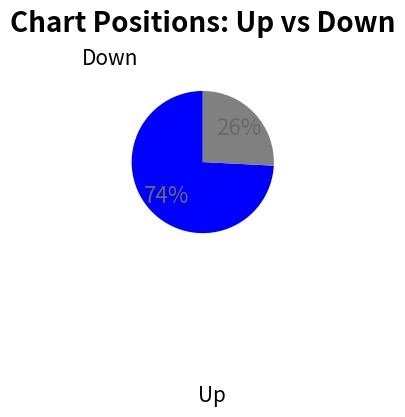

Which slice is the largest?

Up